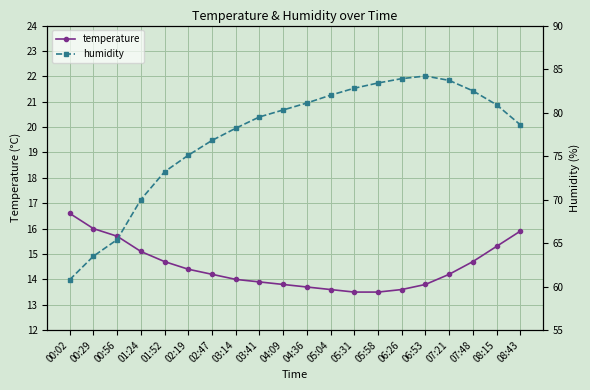

What is the minimum value shown in the chart?

13.5